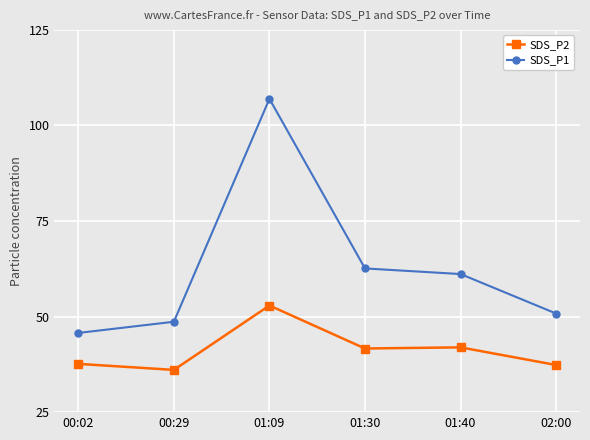

True or false: SDS_P2 and SDS_P1 intersect in this chart.

False